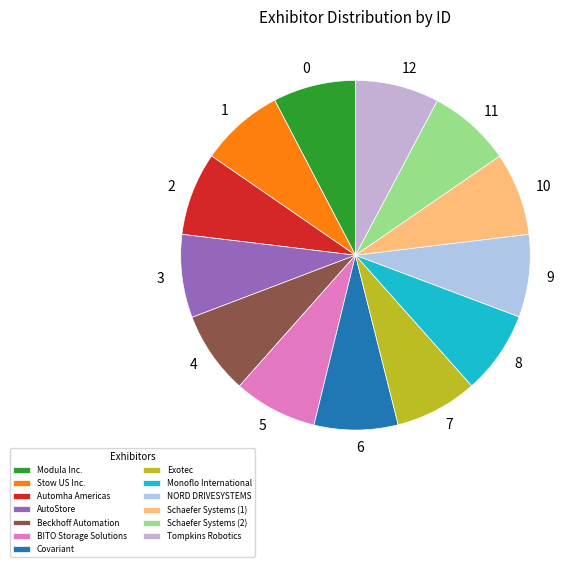

What is the ratio of the value at Monoflo International to the value at Schaefer Systems (2)?

1.0